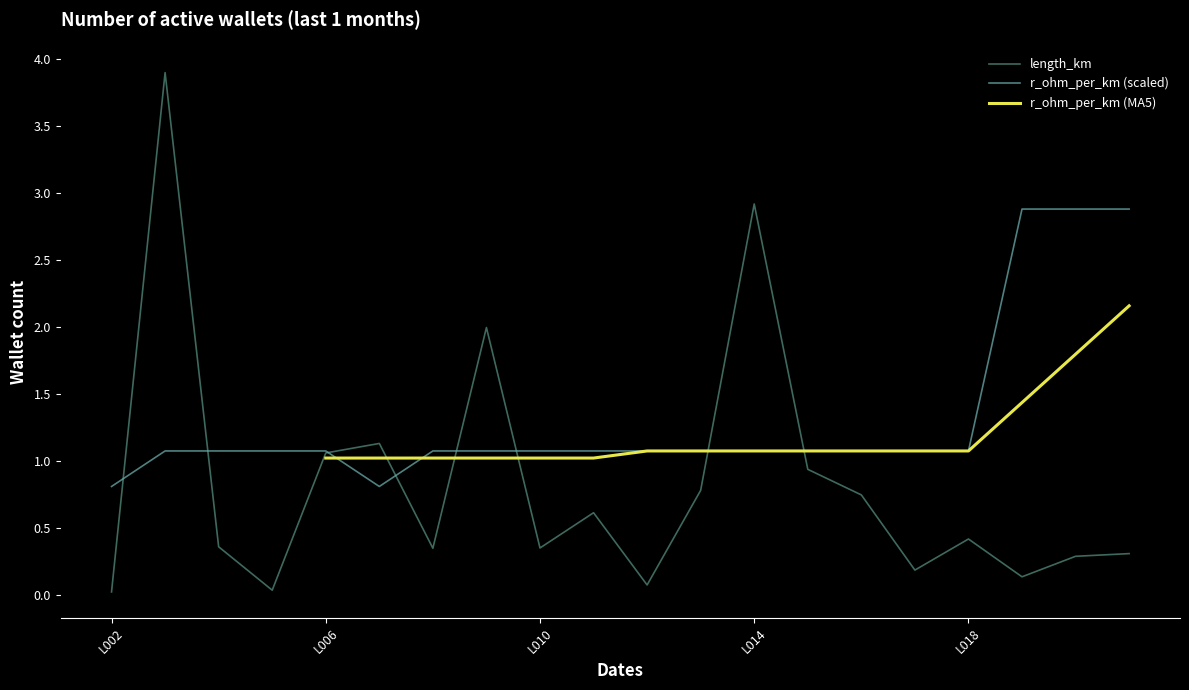

What is the greatest value displayed?

3.9